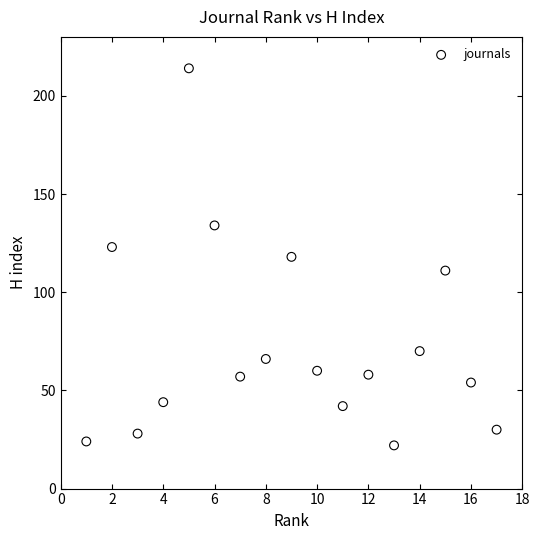

What is the range of Y values (max minus min)?

192